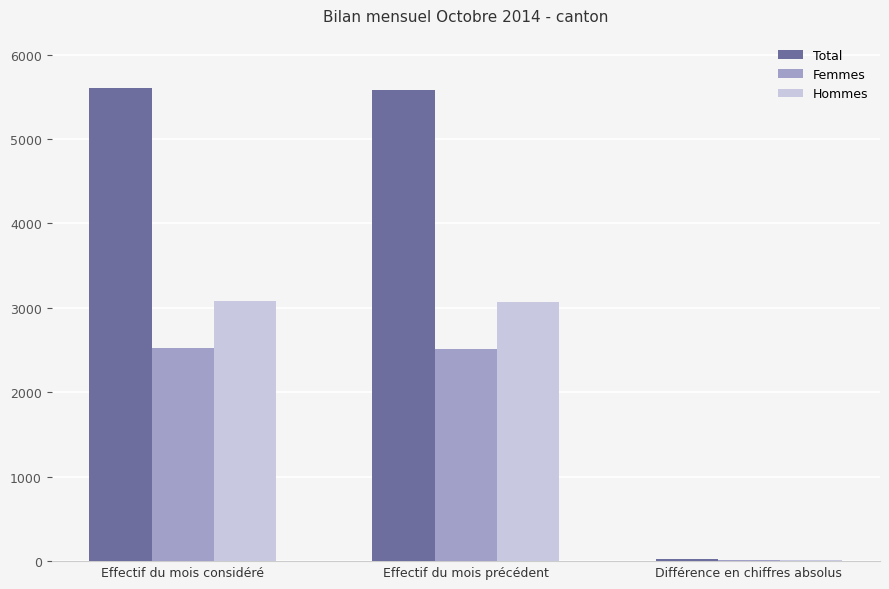

True or false: Hommes has a value of 981 at Effectif du mois considéré.

False